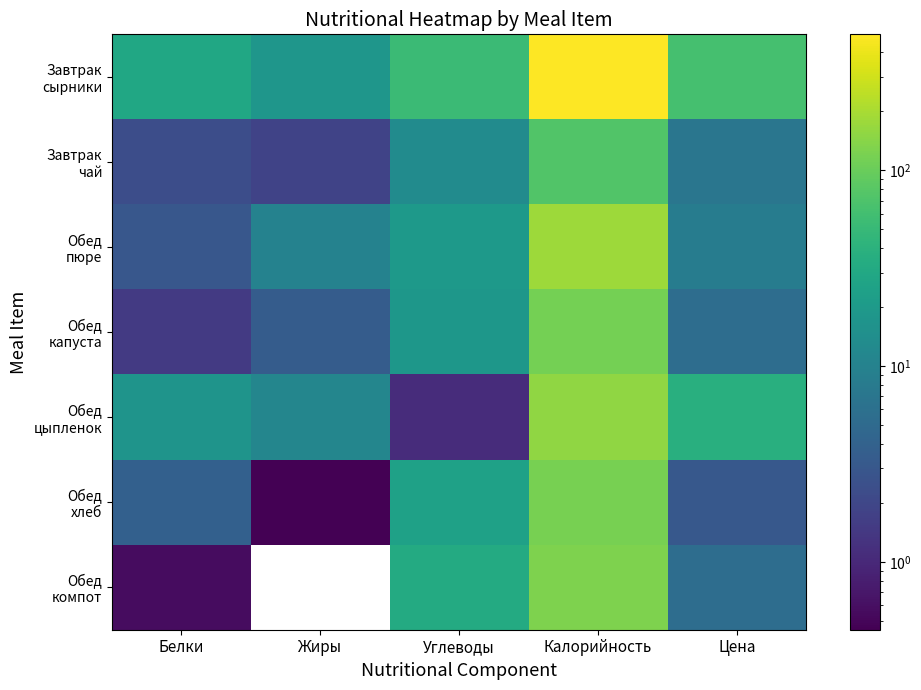

What is the greatest value displayed?

494.4